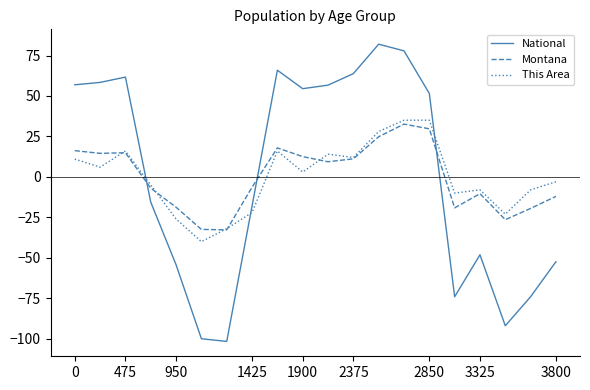

What is the minimum value shown in the chart?

-101.6